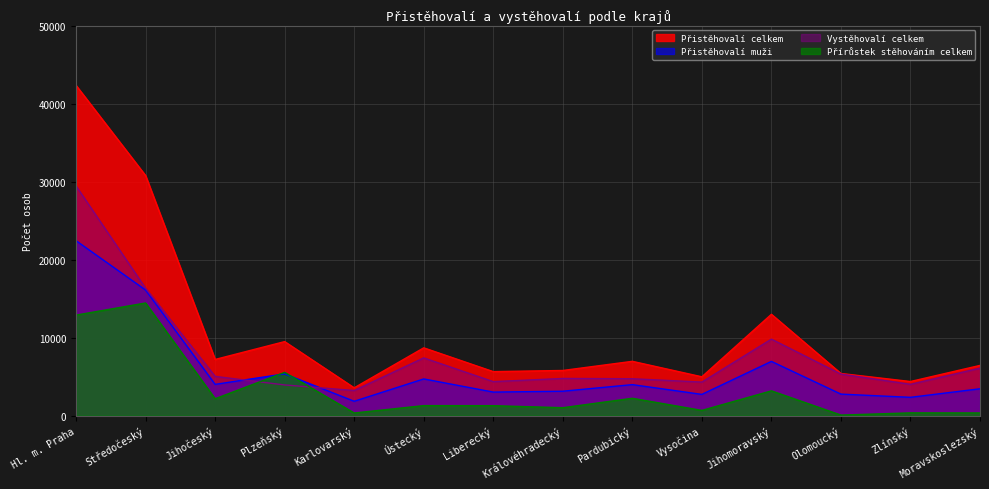

What are all the series names shown in the legend?

Přistěhovalí celkem, Přistěhovalí muži, Vystěhovalí celkem, Přírůstek stěhováním celkem